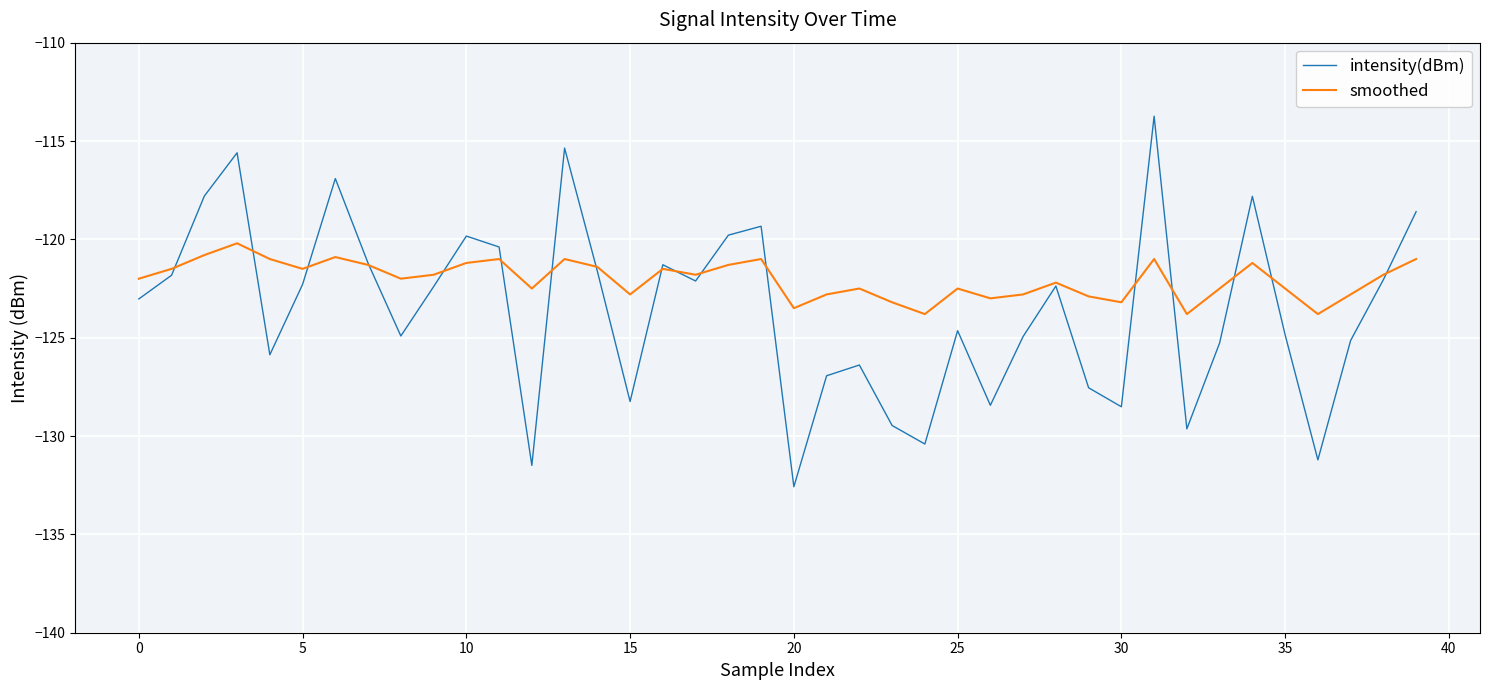

List the series in order of their overall mean, lowest first.

intensity(dBm), smoothed